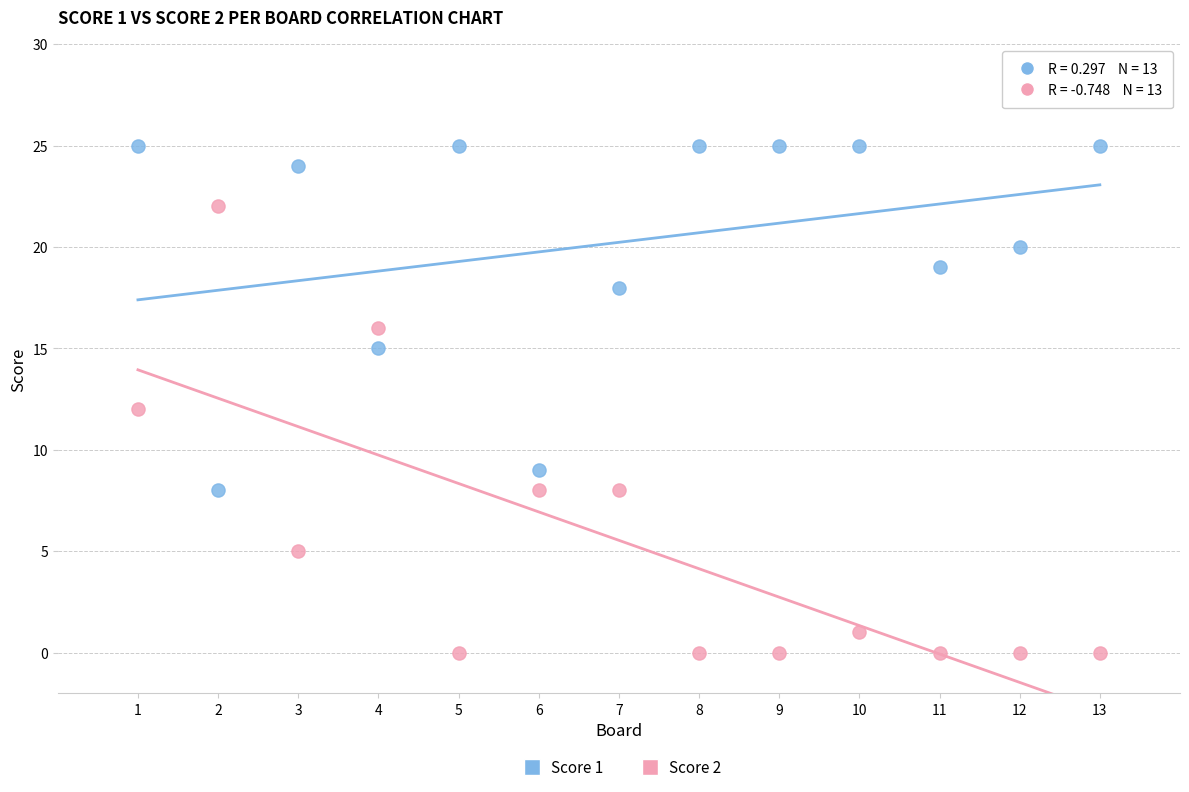

Across all data points, what is the range of X values (max minus min)?

12